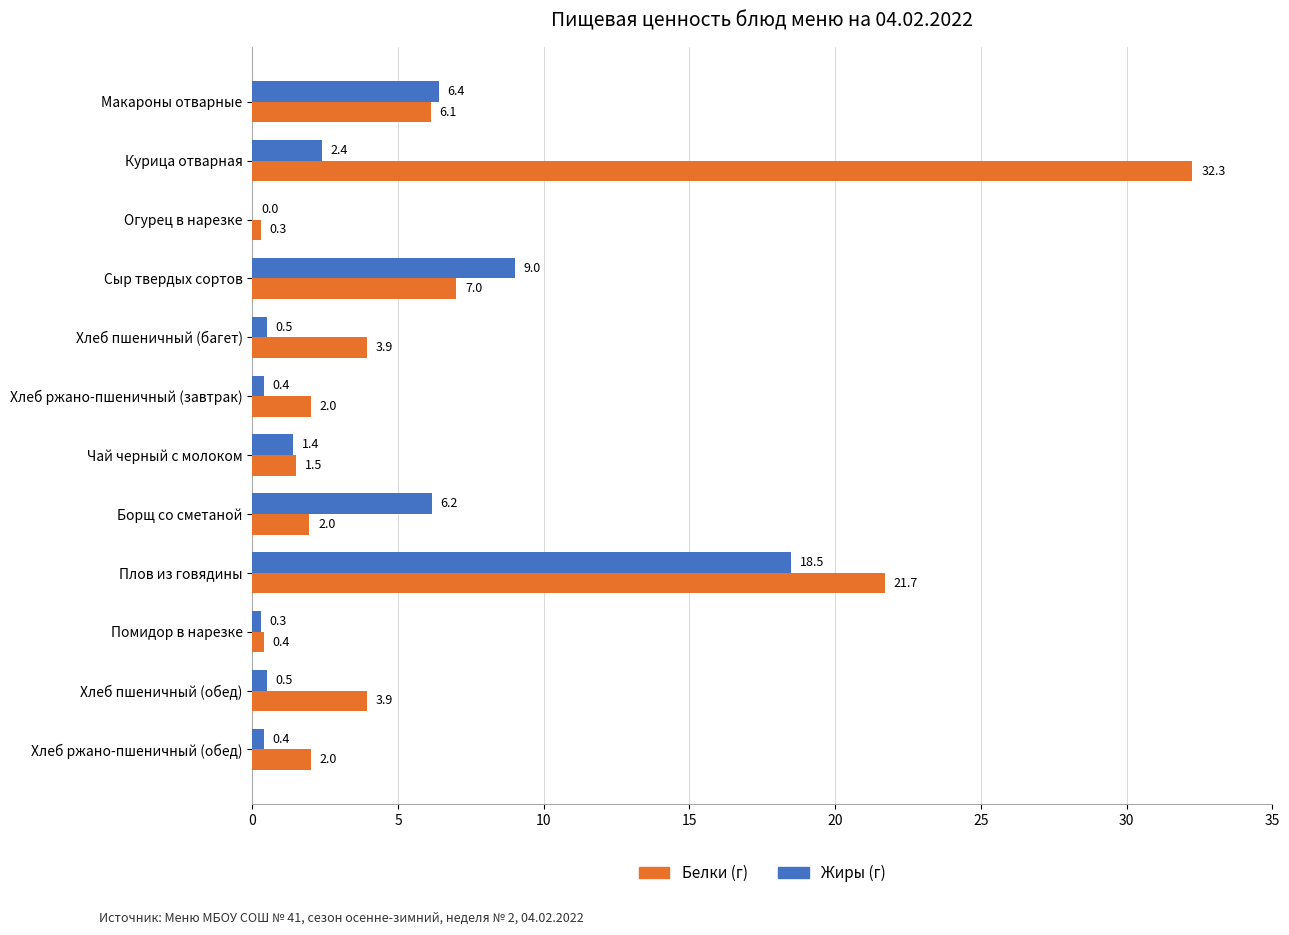

Which category has the highest value in the Белки (г) series?

Курица отварная